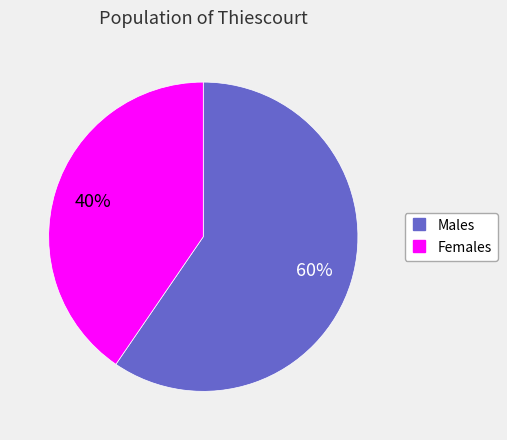

Is there a majority slice in this chart?

Yes